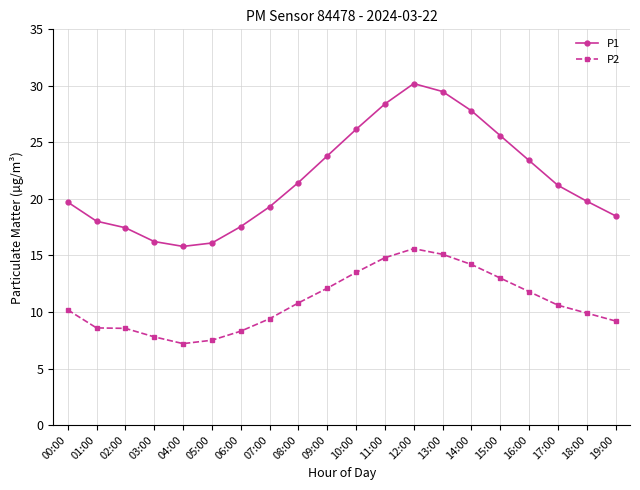

What is the minimum value for P2?

7.2